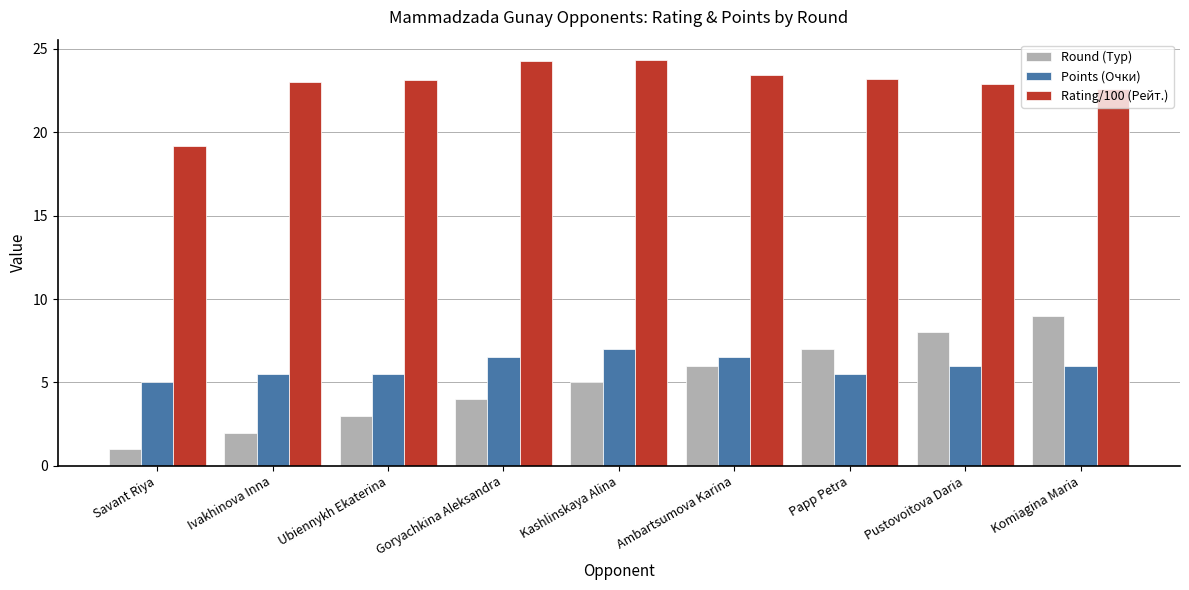

True or false: Round (Тур) has a value of 7.0 at Papp Petra.

True